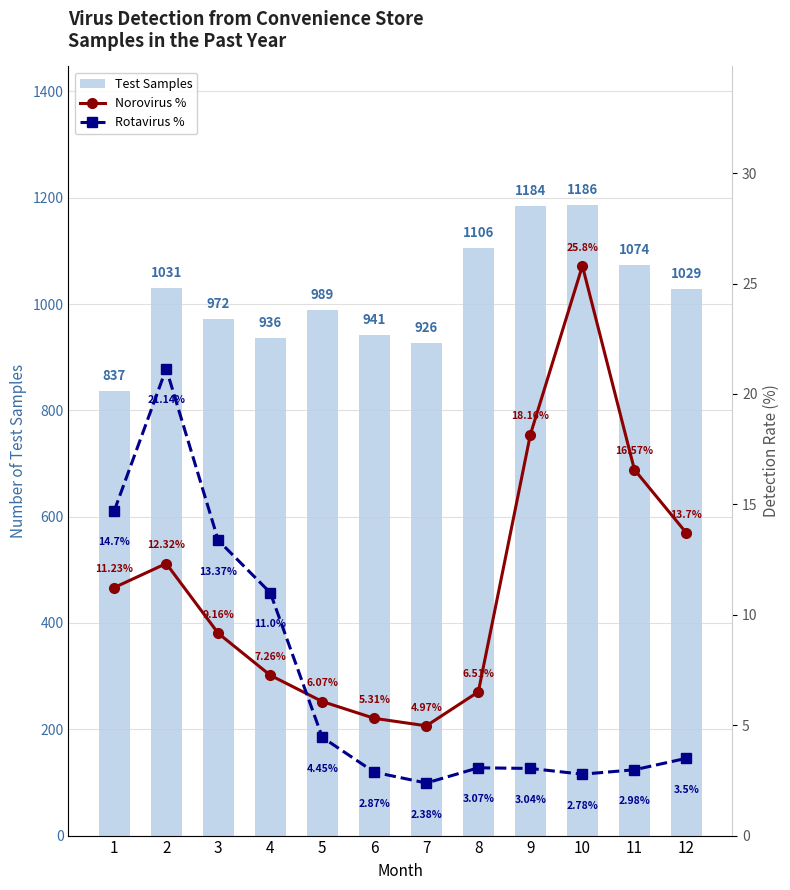

True or false: Test Samples has a value of 1487.9 at 11.

False